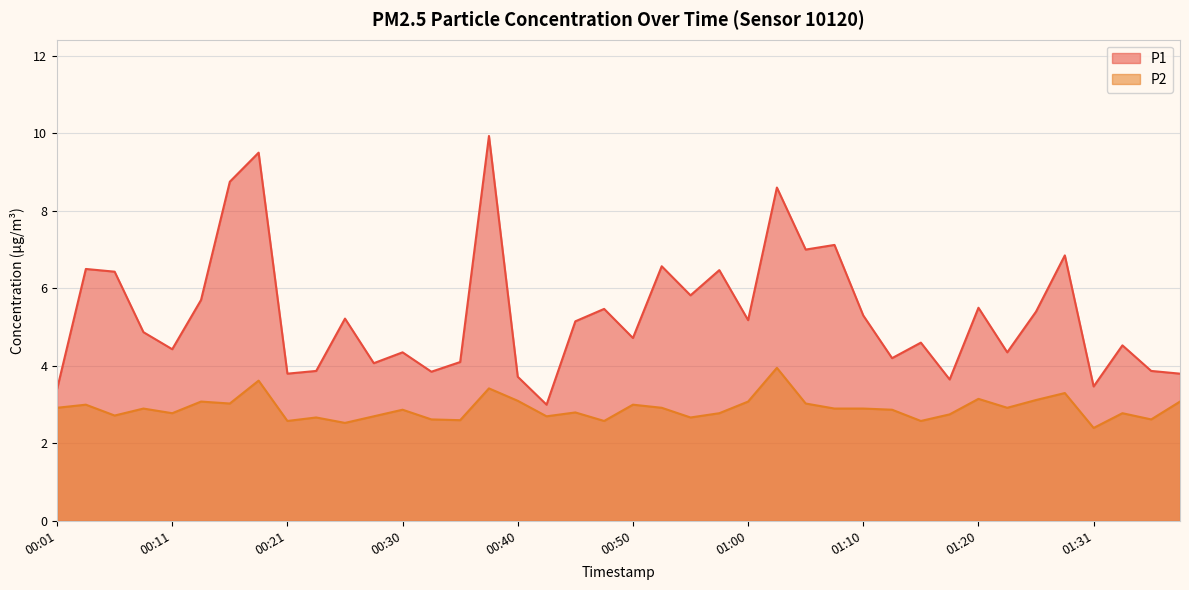

Reading left to right, extract all data points from this chart.

P1: 3.4	6.5	6.4	4.9	4.4	5.7	8.8	9.5	3.8	3.9	5.2	4.1	4.3	3.9	4.1	9.9	3.7	3.0	5.2	5.5	4.7	6.6	5.8	6.5	5.2	8.6	7.0	7.1	5.3	4.2	4.6	3.6	5.5	4.3	5.4	6.8	3.5	4.5	3.9	3.8
P2: 2.9	3.0	2.7	2.9	2.8	3.1	3.0	3.6	2.6	2.7	2.5	2.7	2.9	2.6	2.6	3.4	3.1	2.7	2.8	2.6	3.0	2.9	2.7	2.8	3.1	4.0	3.0	2.9	2.9	2.9	2.6	2.8	3.1	2.9	3.1	3.3	2.4	2.8	2.6	3.1